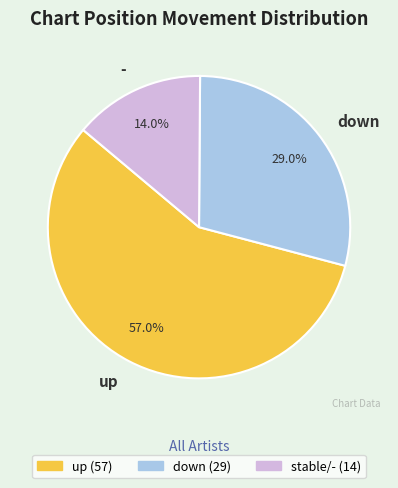

Does up represent more than half of the total?

Yes